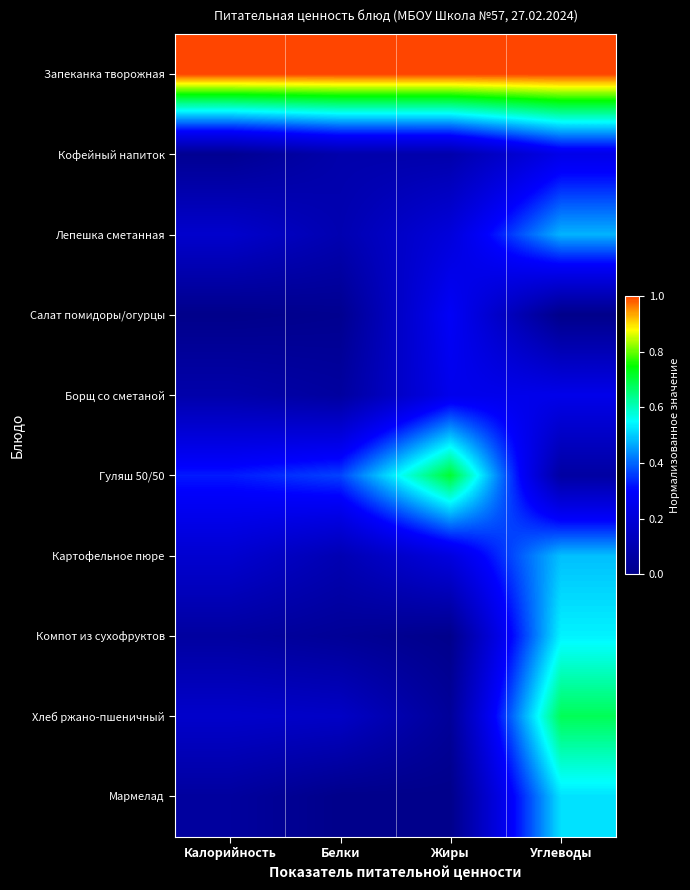

Reading left to right, transcribe all the data shown in this chart.

Запеканка творожная: Калорийность=1.0	Белки=1.0	Жиры=1.0	Углеводы=1.0
Кофейный напиток: Калорийность=0.0	Белки=0.1	Жиры=0.1	Углеводы=0.2
Лепешка сметанная: Калорийность=0.2	Белки=0.1	Жиры=0.2	Углеводы=0.5
Салат помидоры/огурцы: Калорийность=0.0	Белки=0.0	Жиры=0.3	Углеводы=0.0
Борщ со сметаной: Калорийность=0.1	Белки=0.1	Жиры=0.3	Углеводы=0.2
Гуляш 50/50: Калорийность=0.3	Белки=0.4	Жиры=0.7	Углеводы=0.1
Картофельное пюре: Калорийность=0.2	Белки=0.1	Жиры=0.2	Углеводы=0.5
Компот из сухофруктов: Калорийность=0.1	Белки=0.0	Жиры=0.0	Углеводы=0.5
Хлеб ржано-пшеничный: Калорийность=0.2	Белки=0.2	Жиры=0.0	Углеводы=0.7
Мармелад: Калорийность=0.1	Белки=0.0	Жиры=0.0	Углеводы=0.5